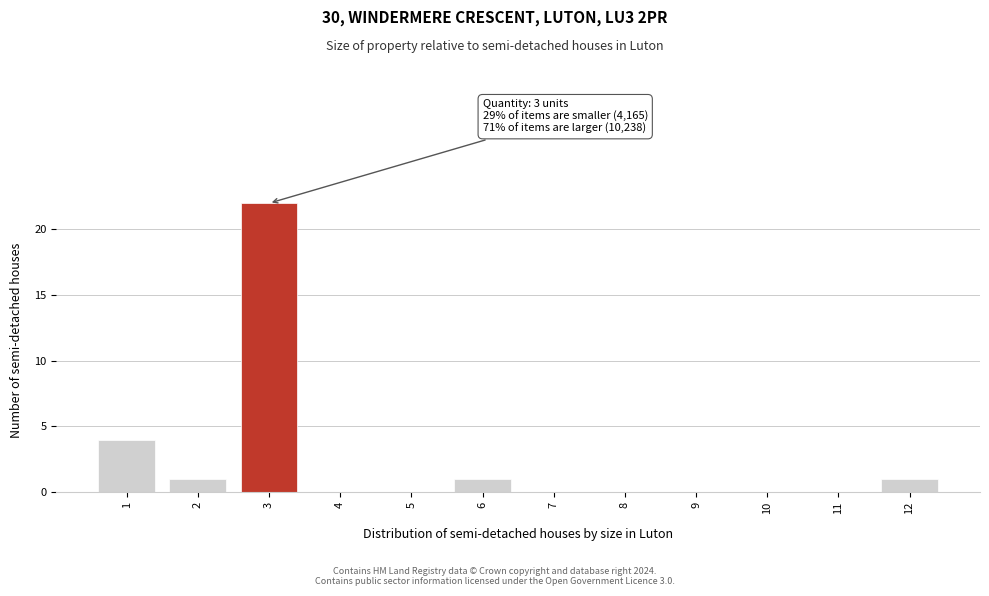

Which range on the x-axis has the tallest bar?

2.5 to 3.5